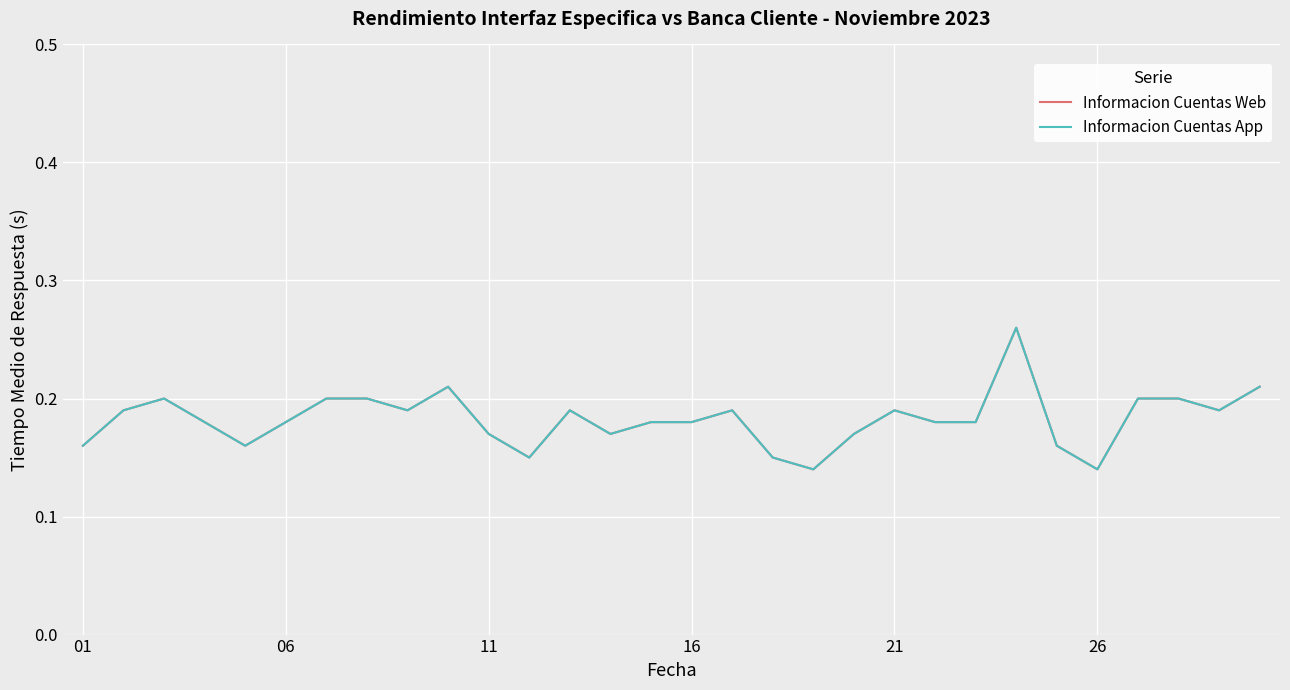

Does the chart have visible grid lines?

Yes